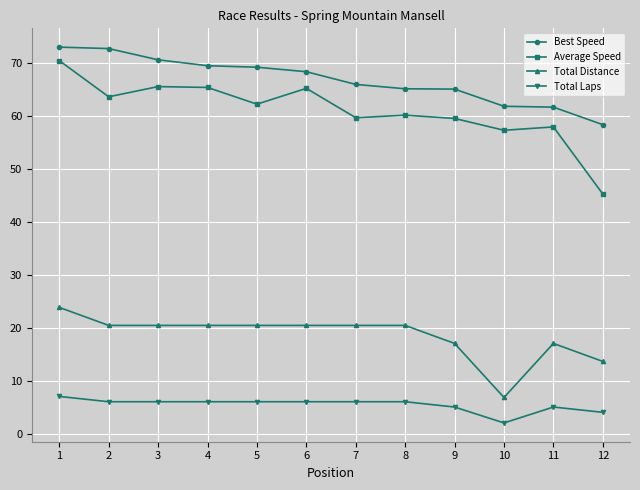

What is the difference between the highest and lowest values at 12?

54.3